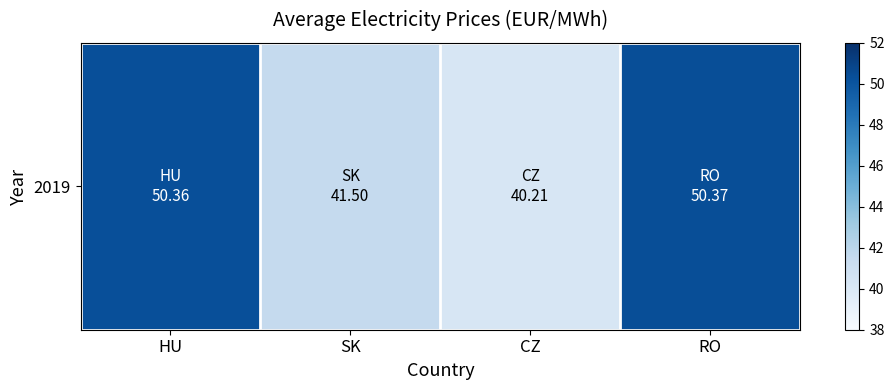

Reading left to right, what are all the values shown in this chart?

HU=50.4	SK=41.5	CZ=40.2	RO=50.4